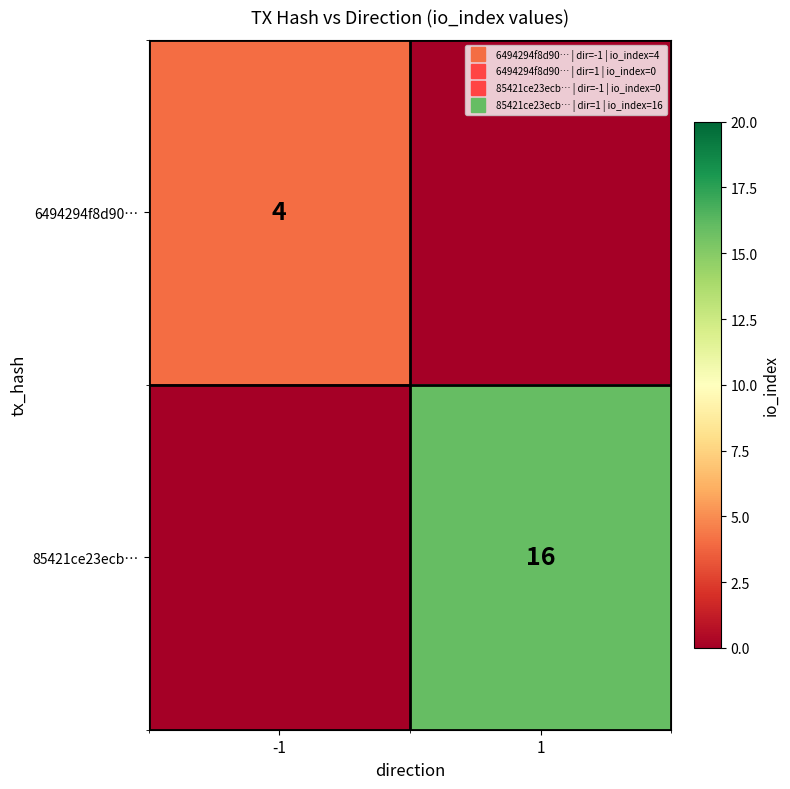

Rank the series by their maximum value, from highest to lowest.

85421ce23ecb…, 6494294f8d90…